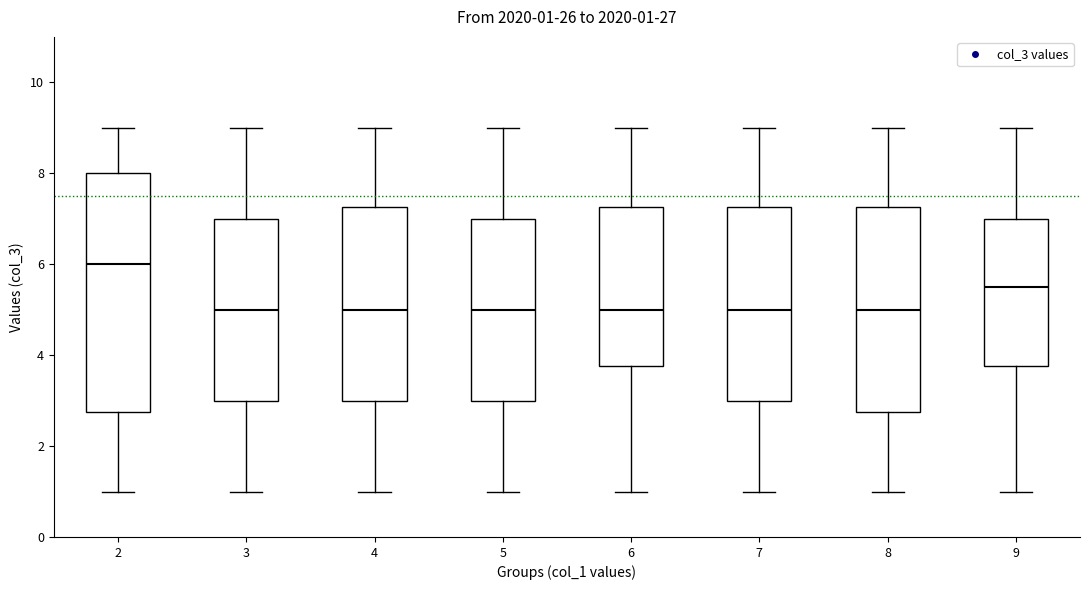

Comparing the boxes themselves (not the whiskers), which one is the tallest?

2